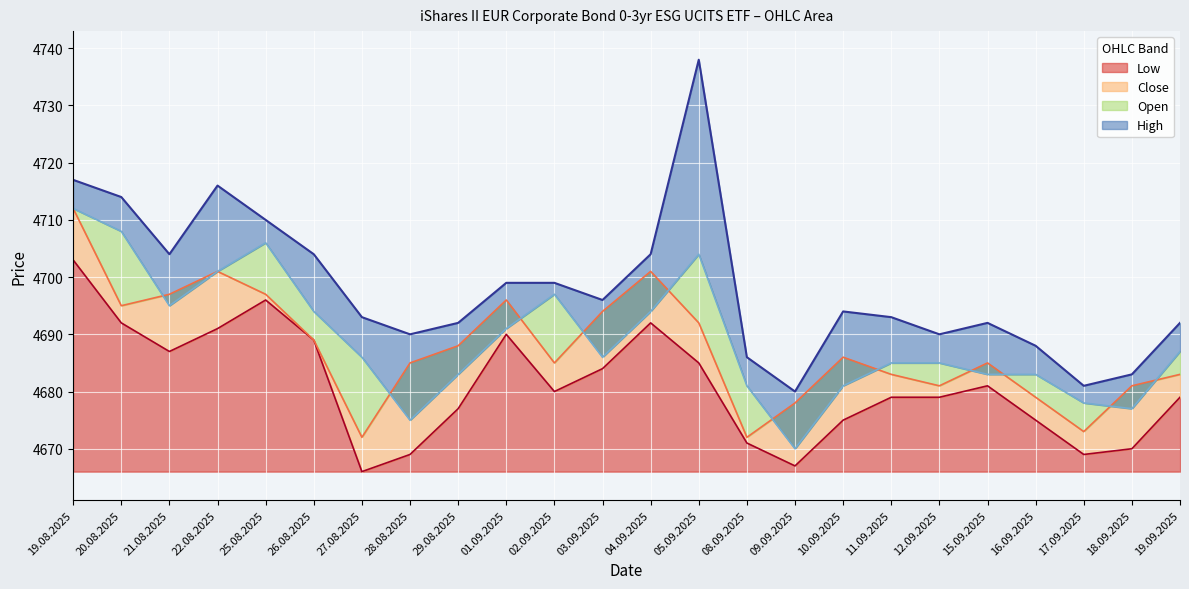

The High series shows 1821 at 11.09.2025. True or false?

False